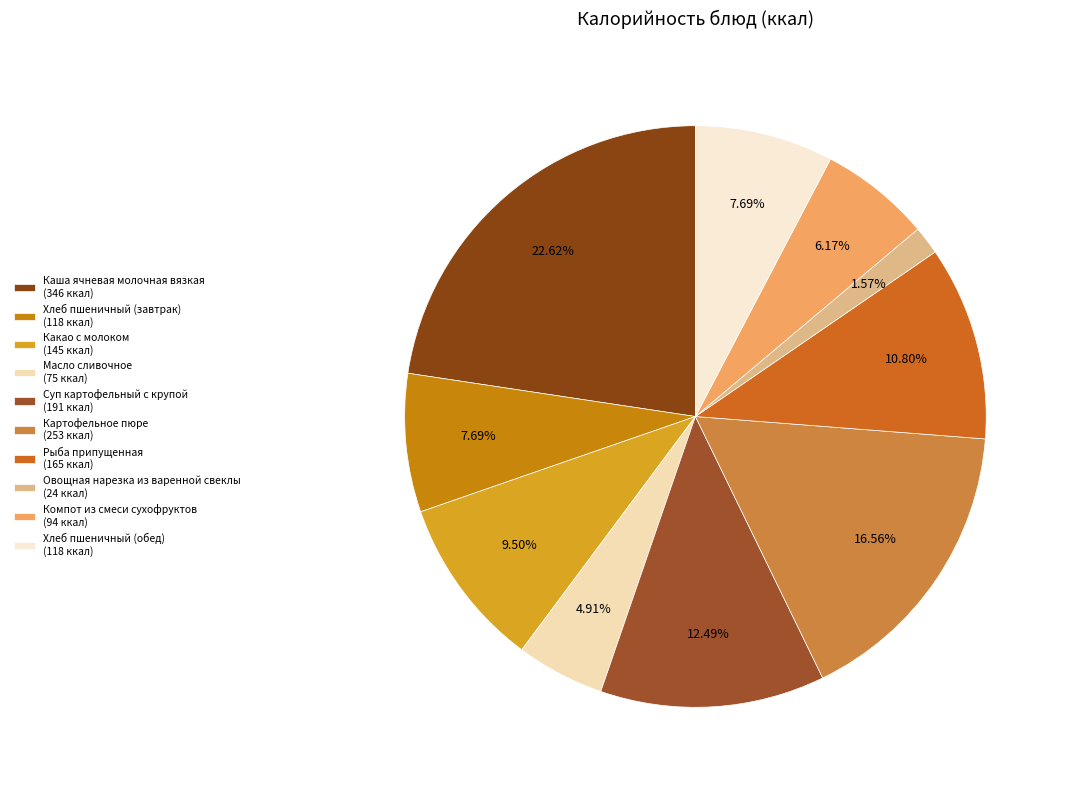

To the nearest percent, what is the difference between the largest and smallest slice percentages?

21%